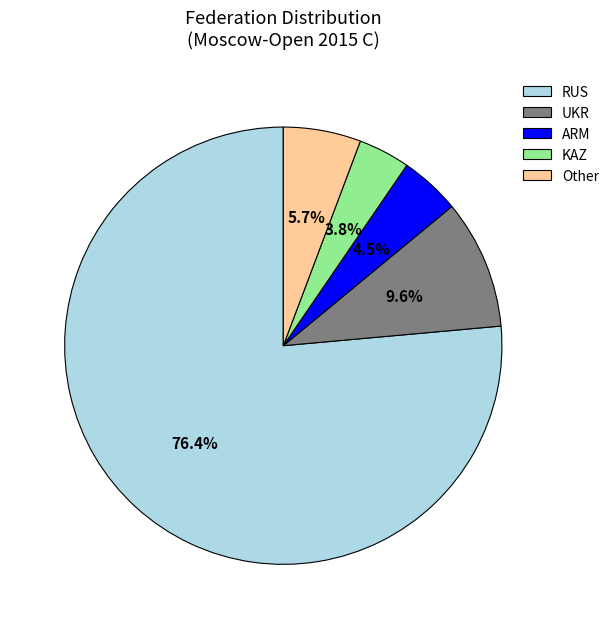

Which has a higher value, RUS or Other?

RUS